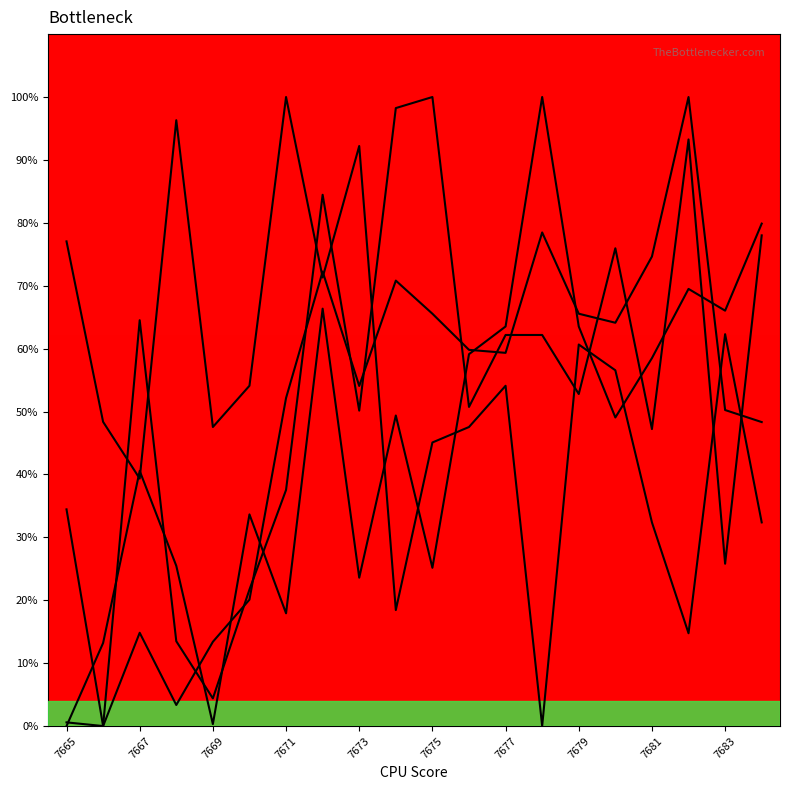

What is the difference between the maximum and minimum values in the col_7 line series?

100.0